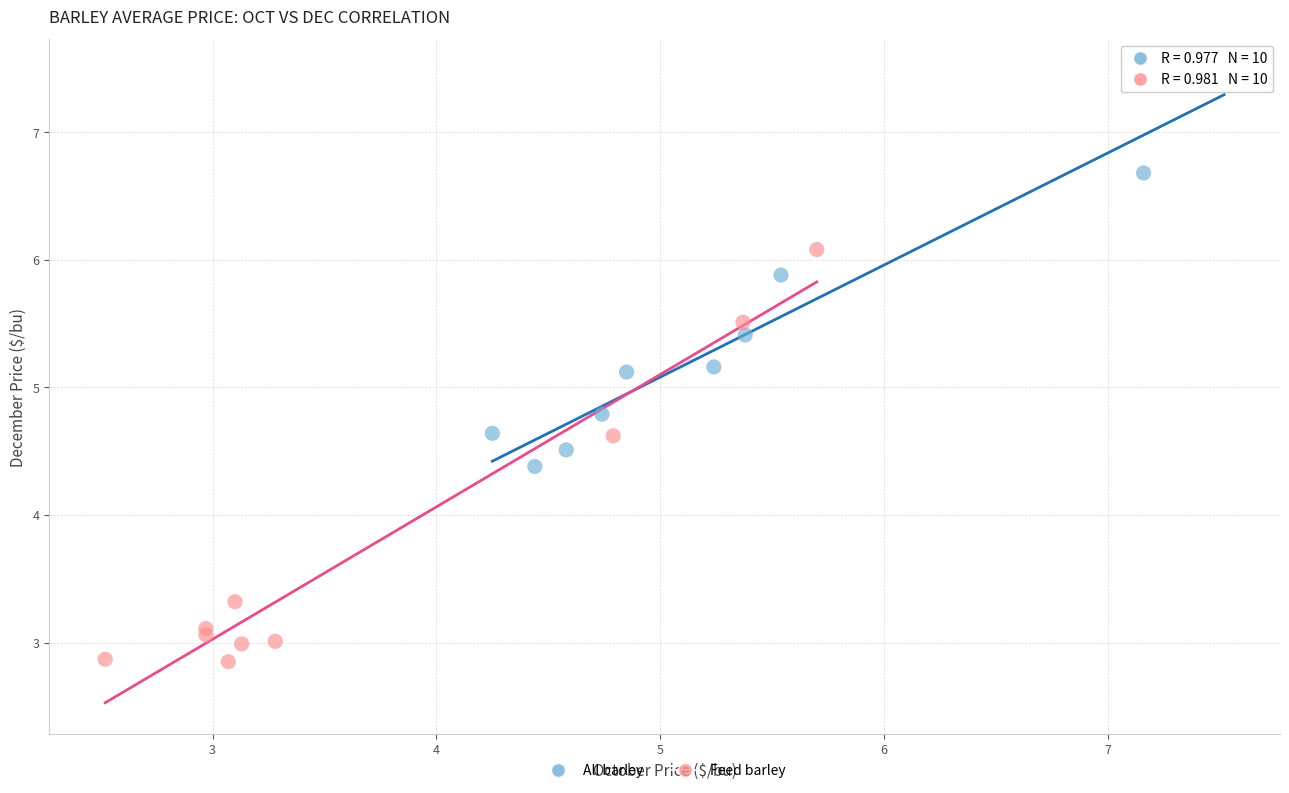

Which series reaches the maximum Y coordinate?

All barley